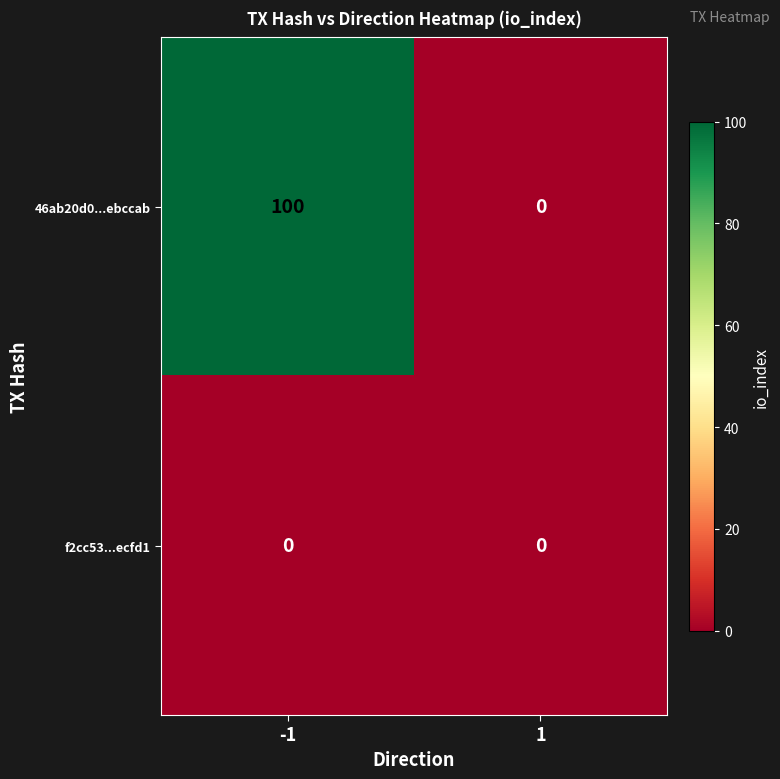

Reading right to left, what are all the values shown in this chart?

46ab20d0...ebccab: 1=0	-1=100
f2cc53...ecfd1: 1=0	-1=0